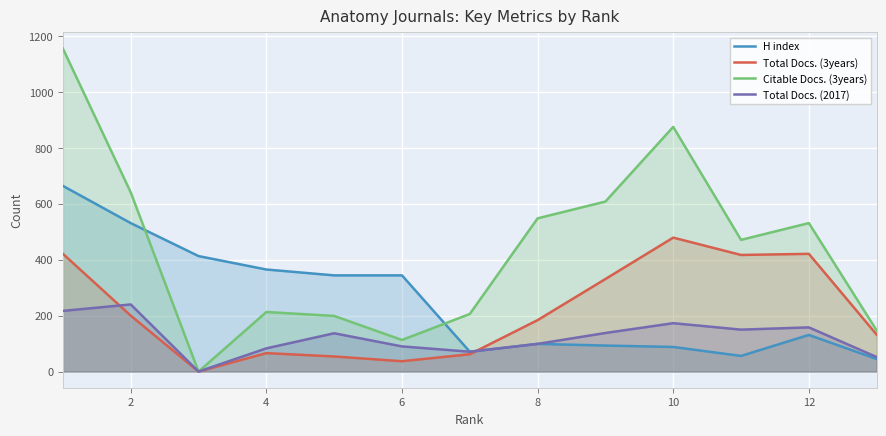

How many interior local peaks does the Total Docs. (2017) series have?

4